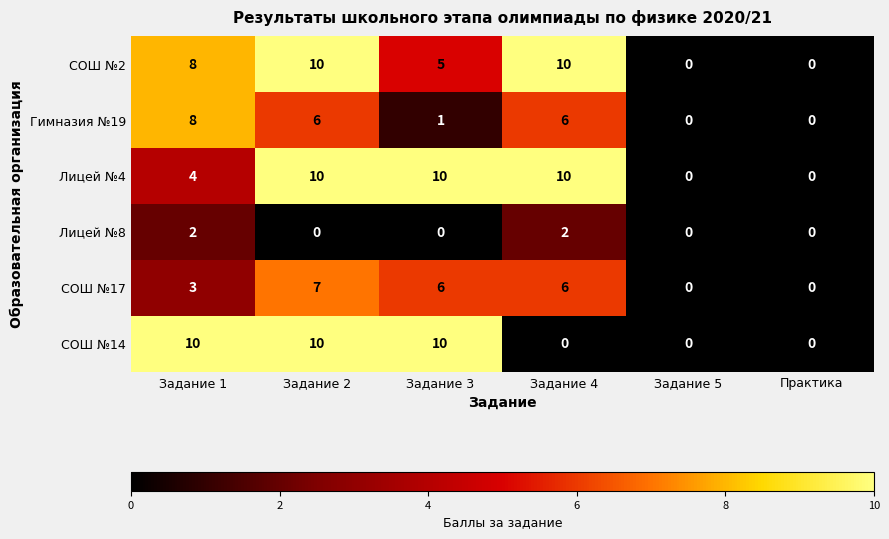

Is it true that СОШ №17 equals 0 at Практика?

True